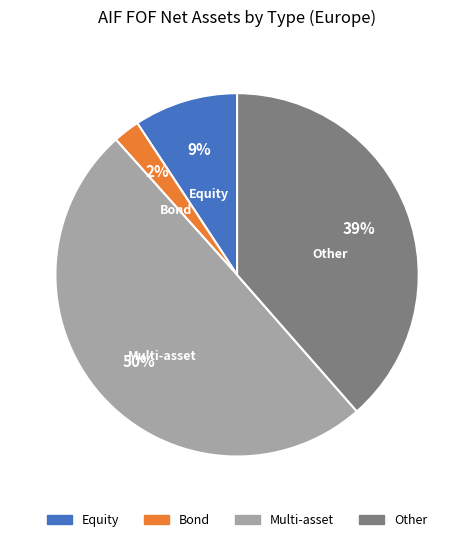

Which slice is the smallest?

Bond